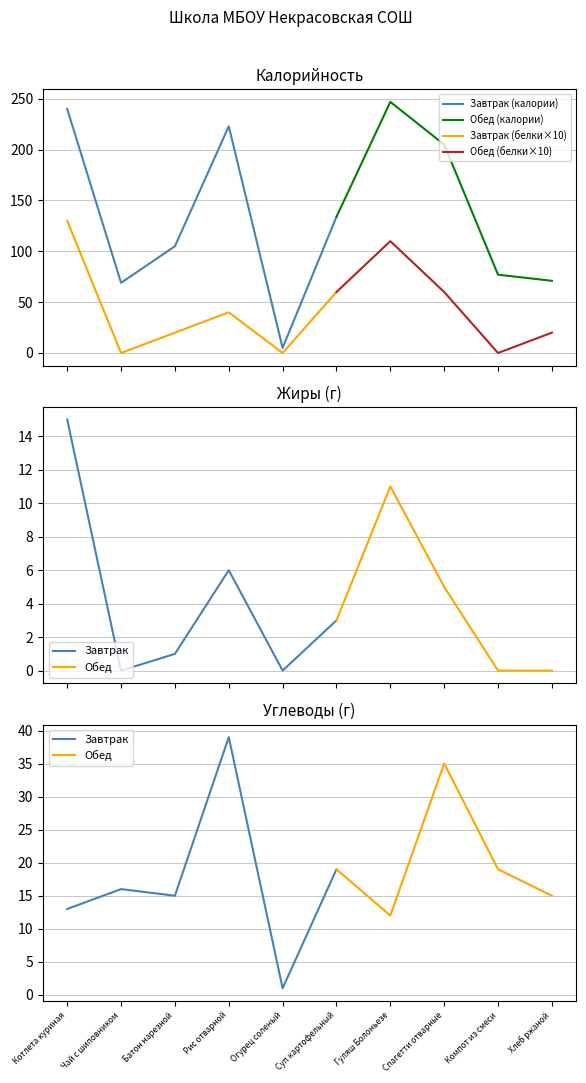

True or false: Углеводы and Белки cross at least once.

False